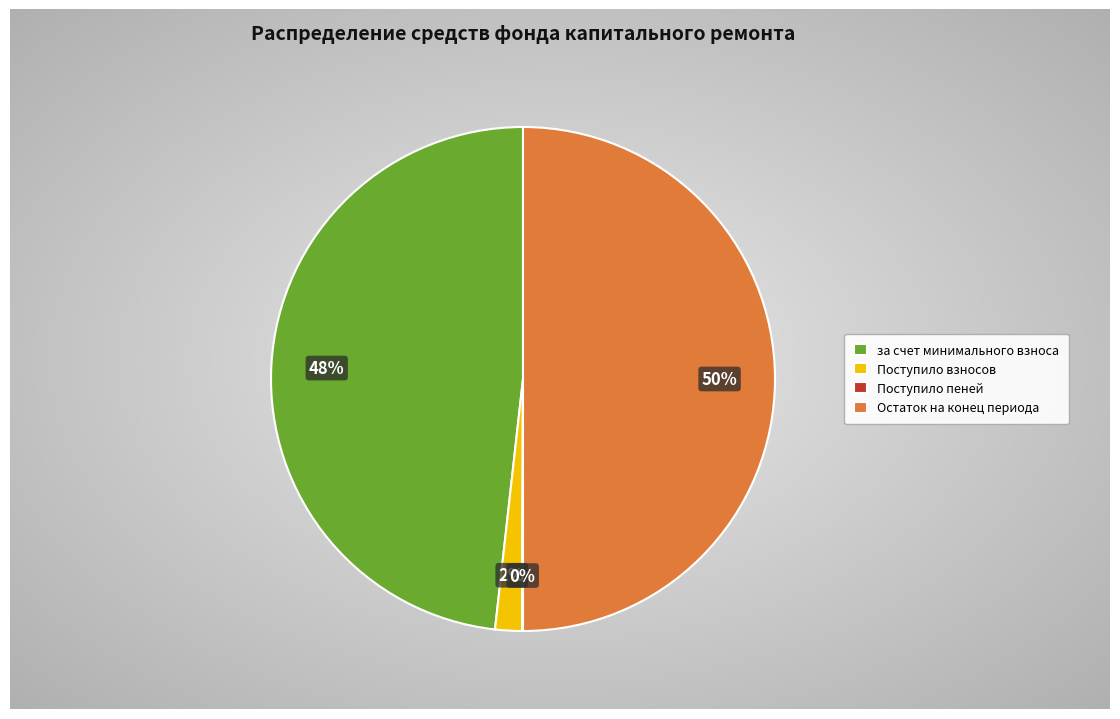

Is there any slice that represents more than half of the pie?

No